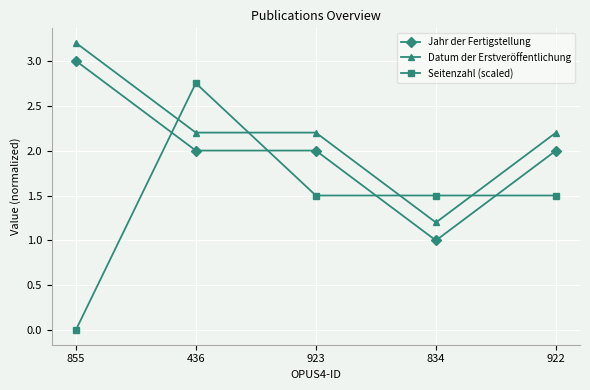

What is the approximate value of Datum der Erstveröffentlichung at 923?

2.2